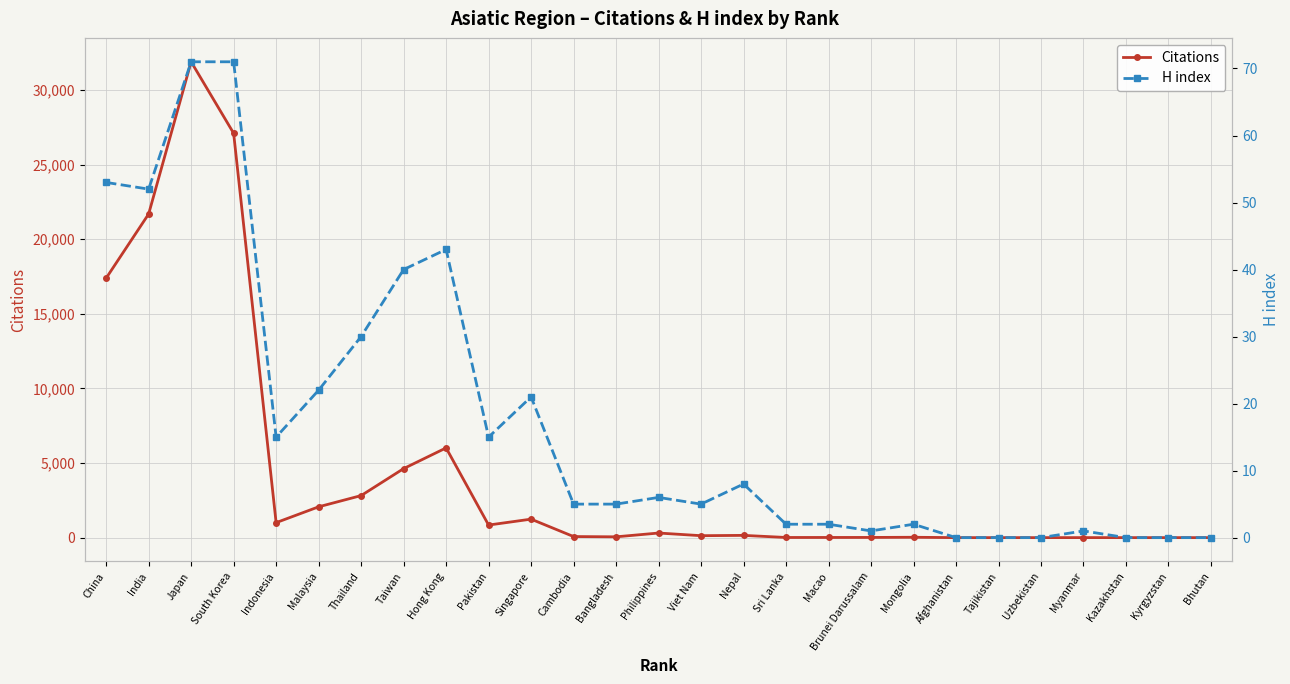

Rank the series at Sri Lanka from highest to lowest value.

Citations, H index